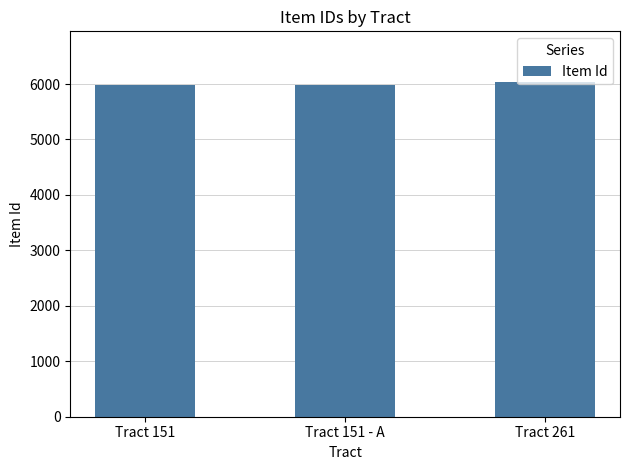

True or false: the data shows 8824 at Tract 151.

False